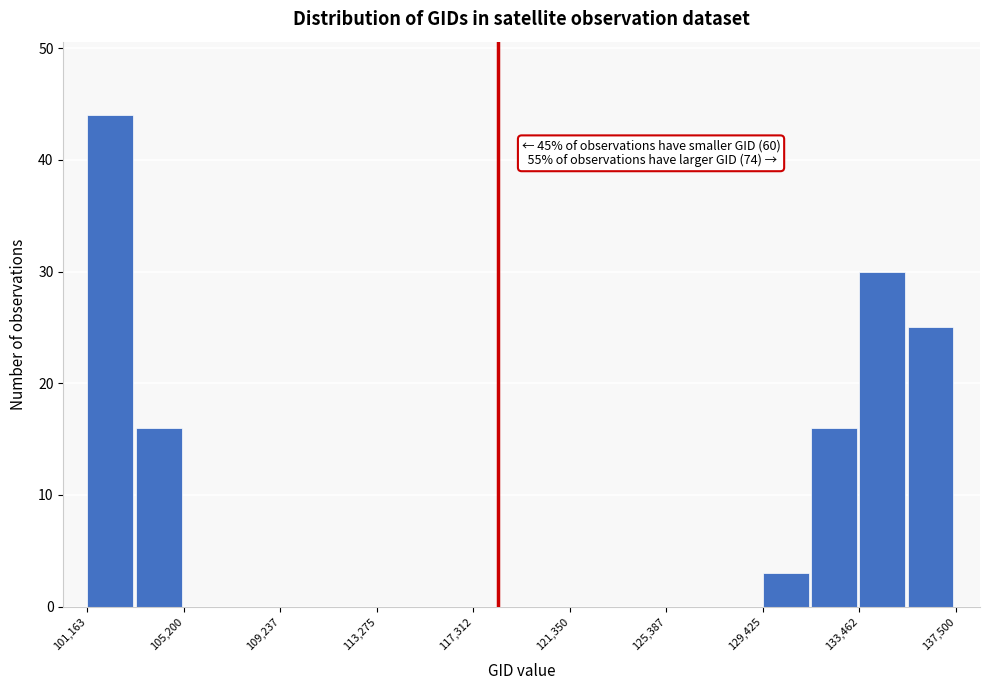

Which range on the x-axis has the tallest bar?

101000 to 103000